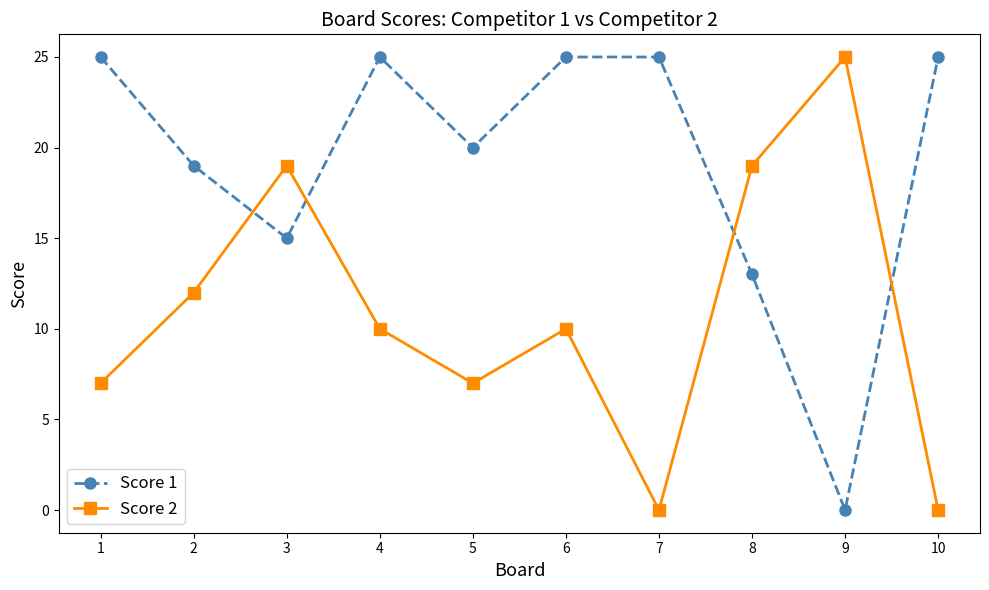

True or false: Score 1 and Score 2 intersect in this chart.

True